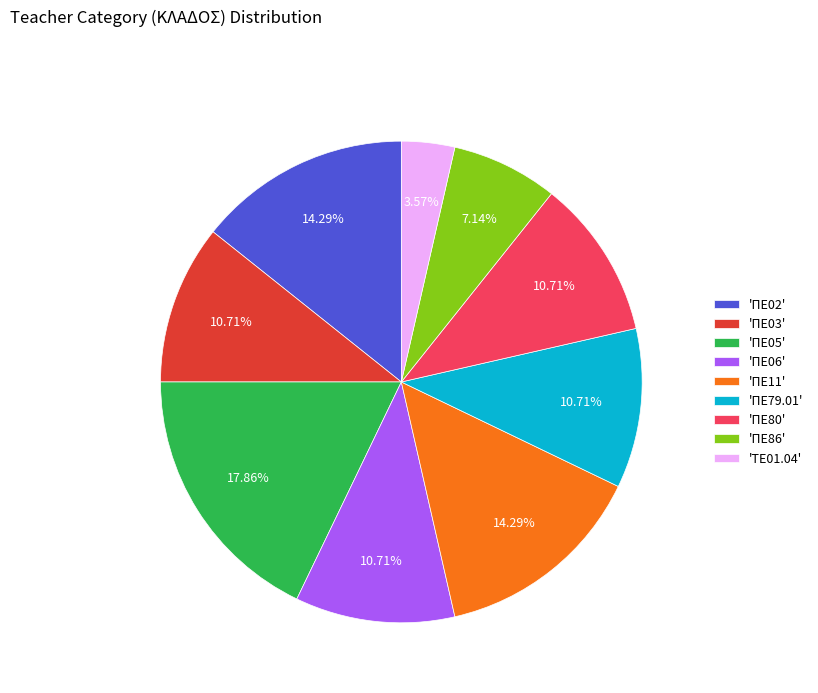

Between 'ΠΕ02' and 'ΠΕ03', which is larger?

'ΠΕ02'